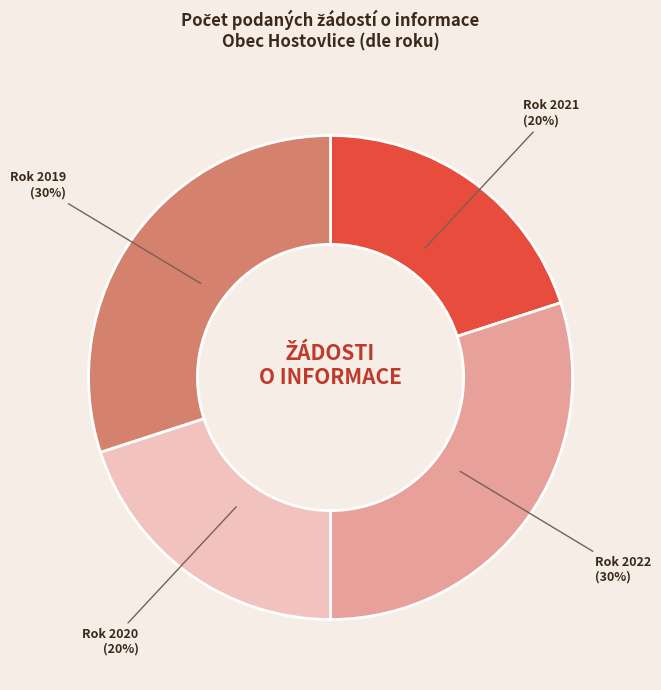

Count the number of slices in the pie.

4